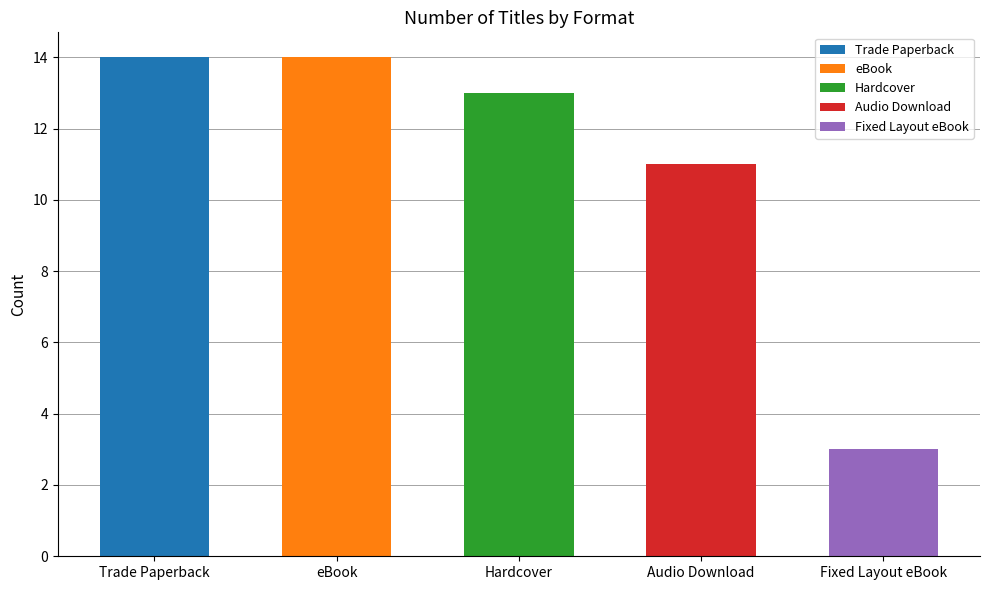

Reading left to right, extract all data points from this chart.

14	14	13	11	3